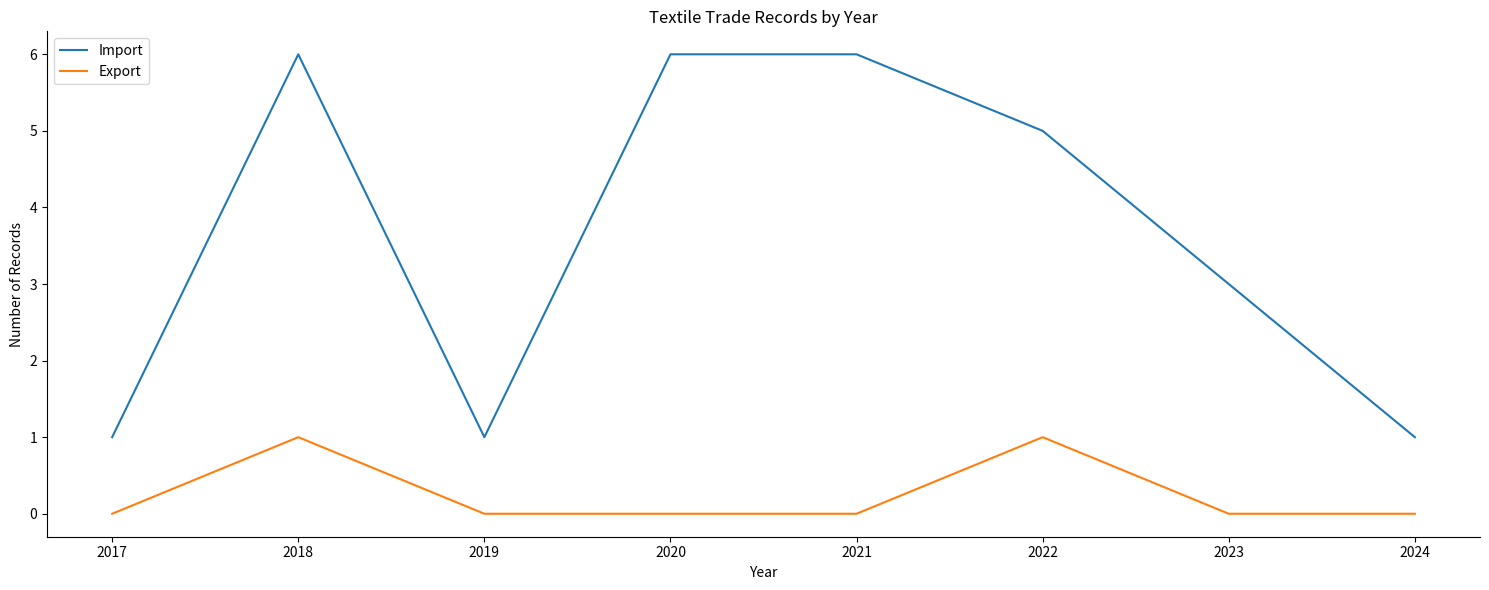

The Export series shows 1 at 2022. True or false?

True